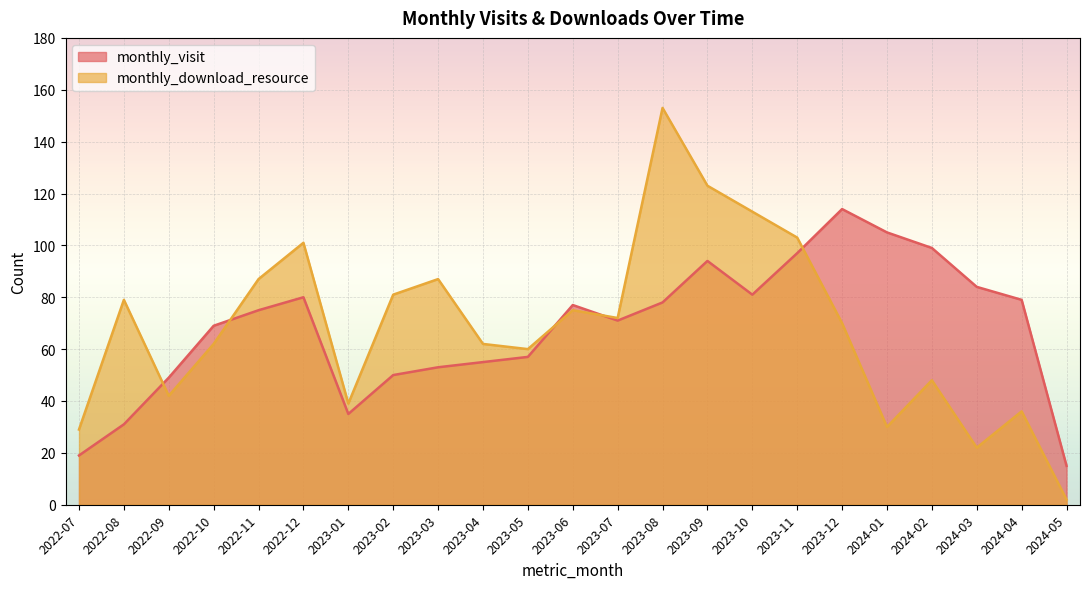

What are all the series names shown in the legend?

monthly_visit, monthly_download_resource